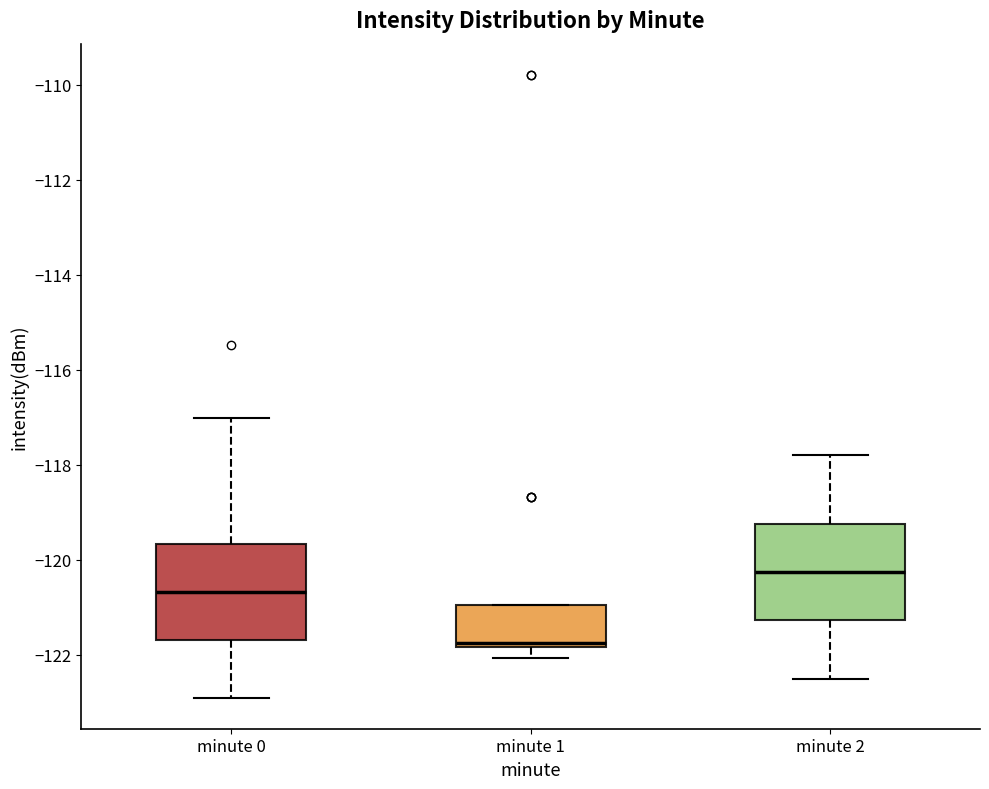

Reading left to right, read every box against the y-axis: the position of its median line, the range the box covers, and the ends of its whiskers. The values are not printed on the chart, so give them approximately, as read against the axis.

minute 0: median -120.6, box -121.6 to -119.6, whiskers -122.8 to -117.0
minute 1: median -121.8 (just above the box's lower edge), box -121.8 to -121.0, whiskers -122.0 to -121.0
minute 2: median -120.2, box -121.2 to -119.2, whiskers -122.4 to -117.8